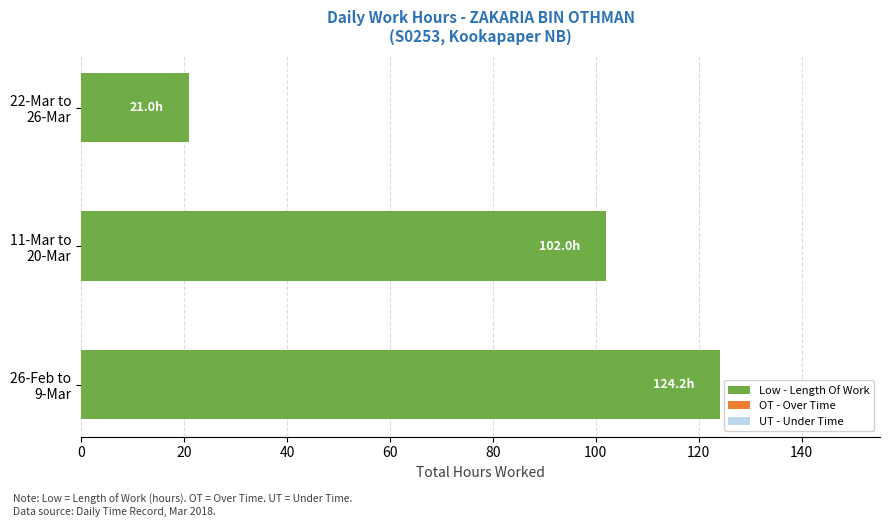

What is the difference between the maximum and minimum values?

103.2